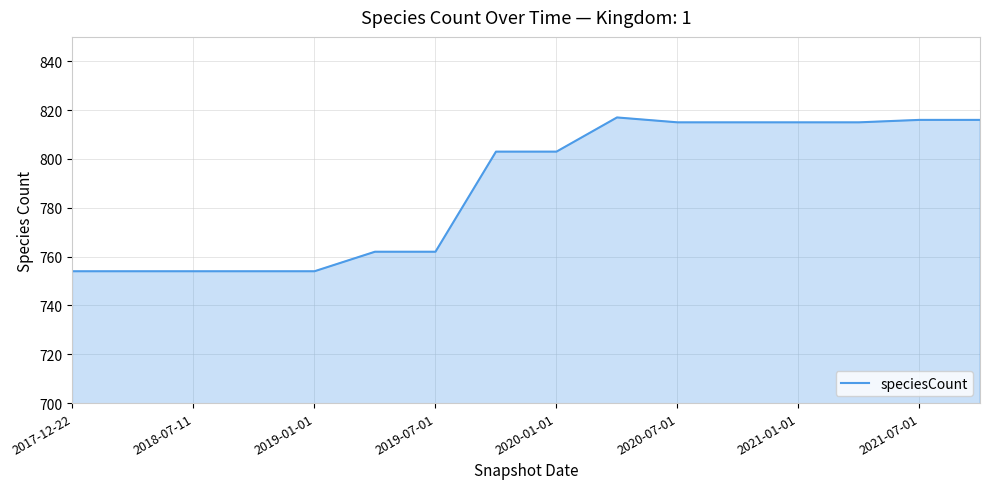

How many lines are shown in the chart?

1